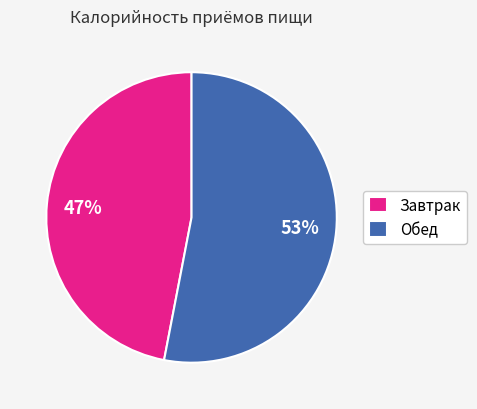

Which slice represents more than half of the pie?

Обед